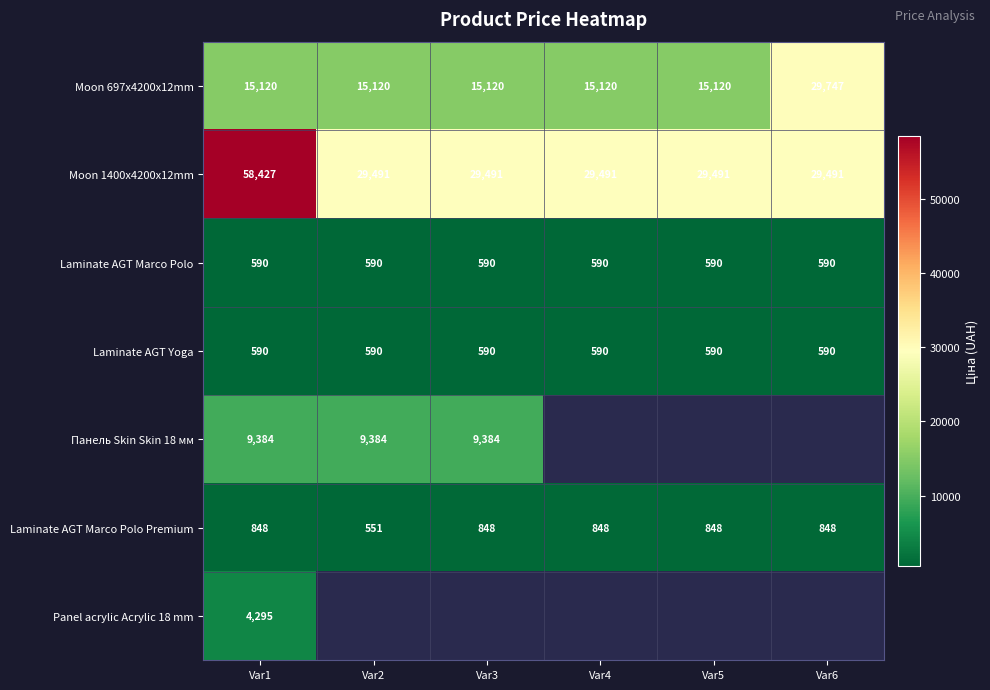

True or false: Laminate AGT Marco Polo Premium has a value of 1519 at Var4.

False